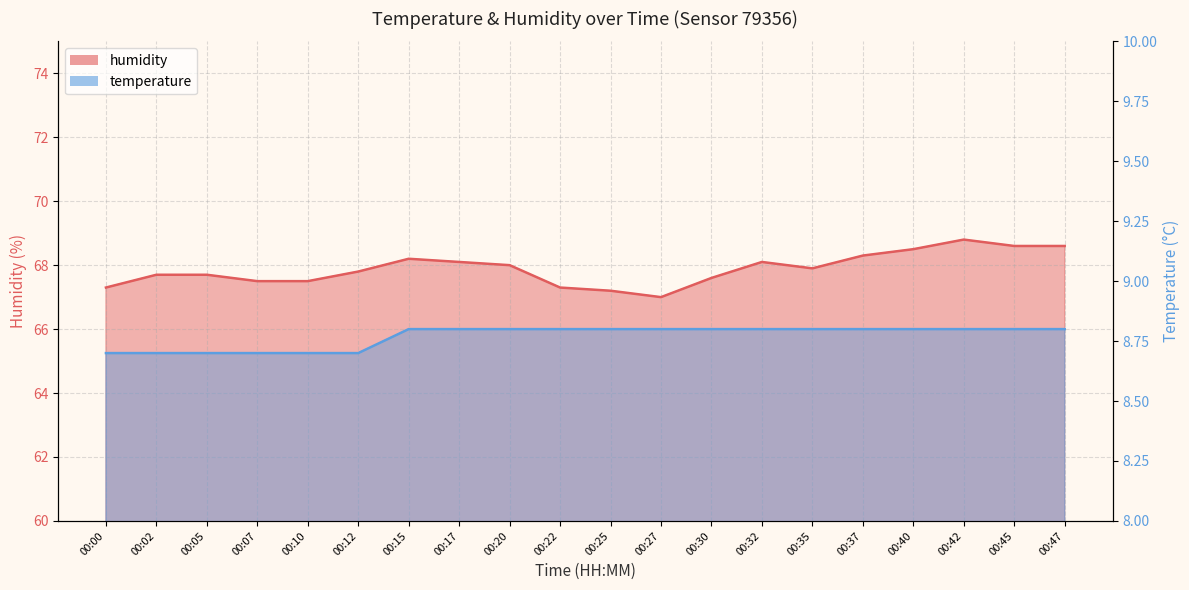

What is the sum of the humidity values at 00:17 and 00:22?

135.4